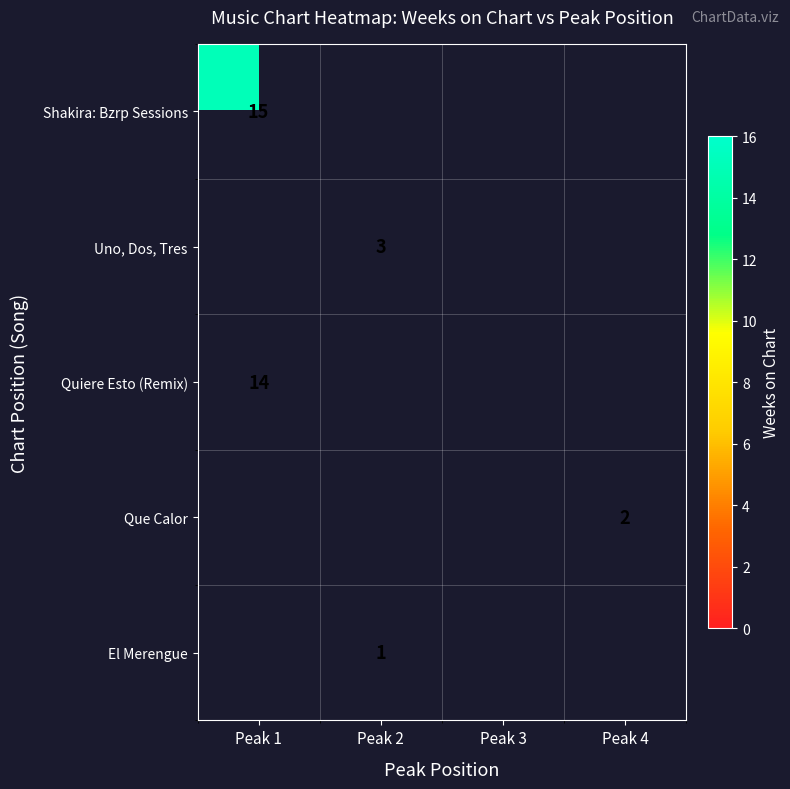

Count the number of data series in this chart.

5